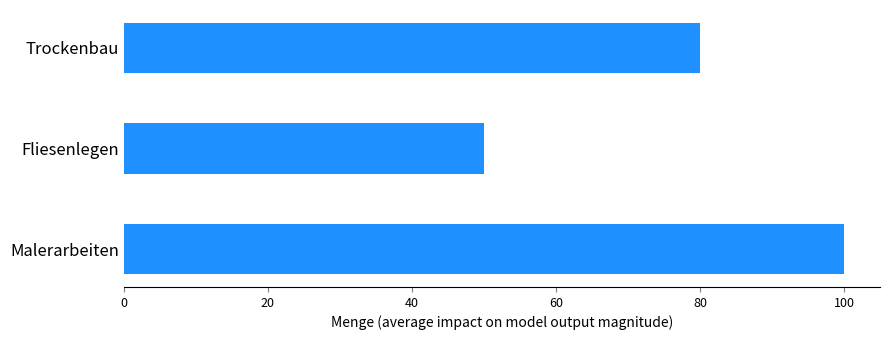

Reading top to bottom, extract all data points from this chart.

Trockenbau=80	Fliesenlegen=50	Malerarbeiten=100